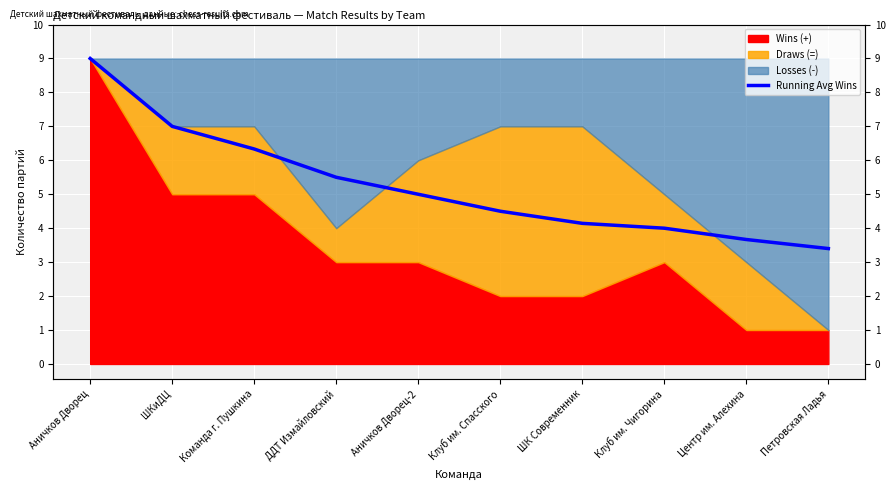

Which has a higher value, ДДТ Измайловский or Клуб им. Спасского?

ДДТ Измайловский